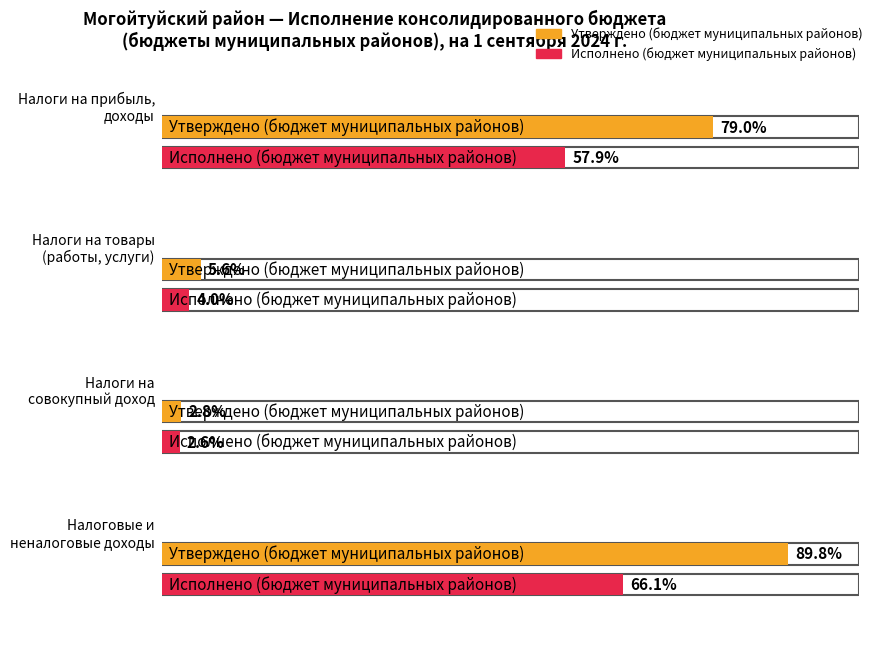

At Налоговые и
неналоговые доходы, list the series in order from largest to smallest.

Утверждено (бюджет муниципальных районов), Исполнено (бюджет муниципальных районов)